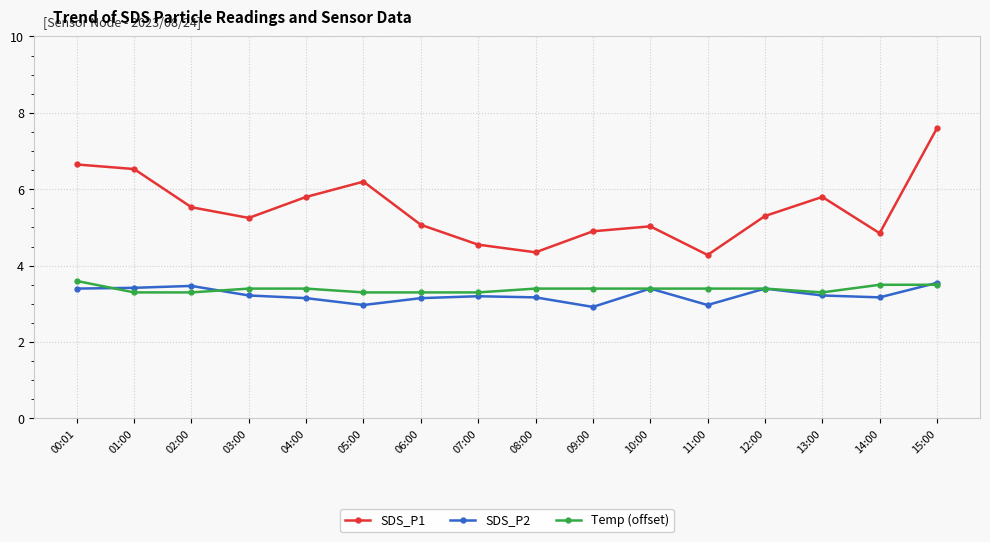

True or false: SDS_P1 has more than 1 points higher than both neighbors.

True